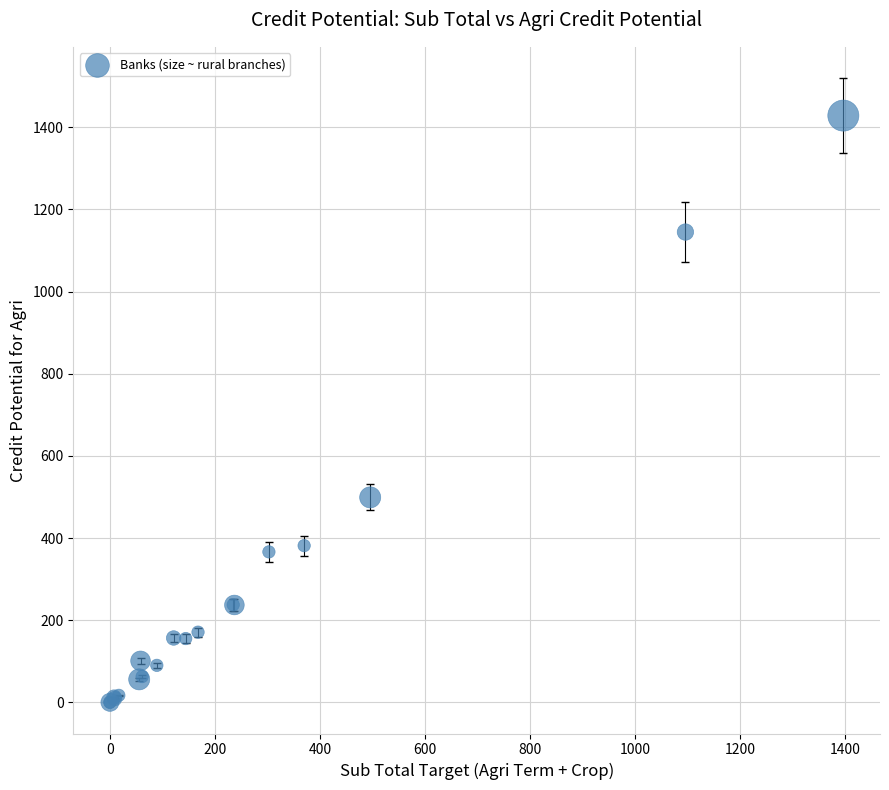

What Y value in the scatter plot is closest to 714?

499.0